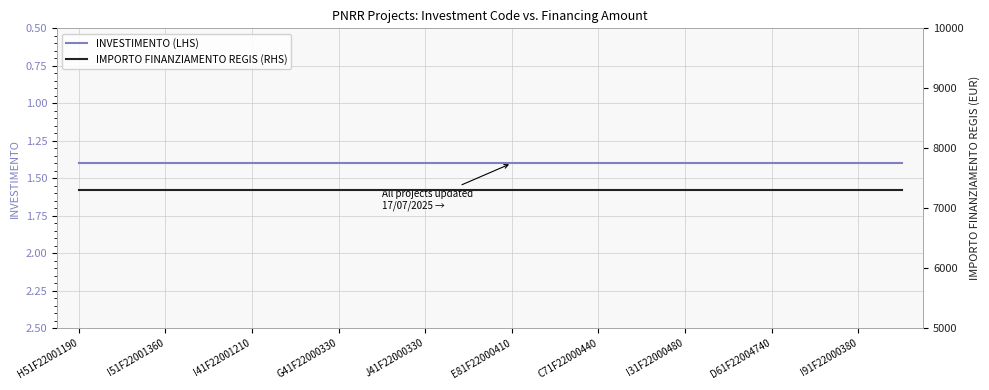

True or false: INVESTIMENTO (LHS) has a value of 1.4 at I91F22000380.

True